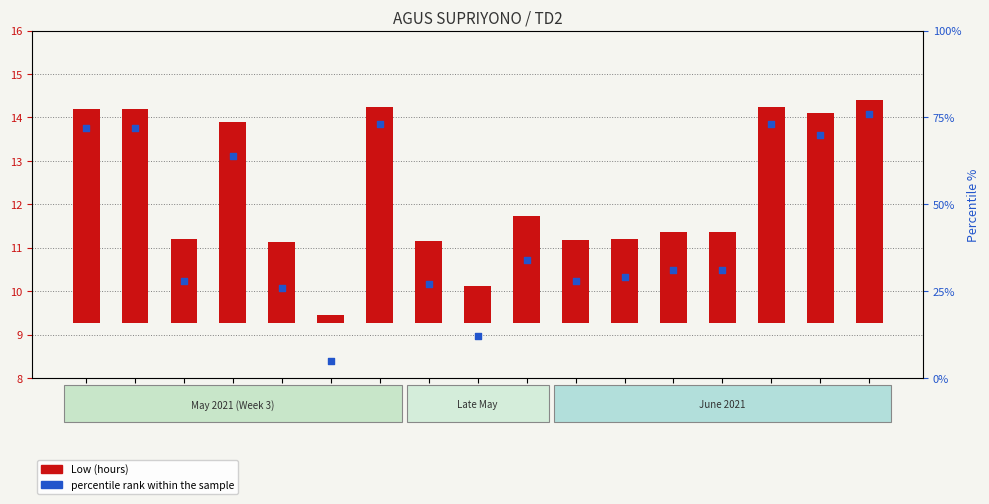

Which series has the widest spread of Y values?

percentile rank within the sample